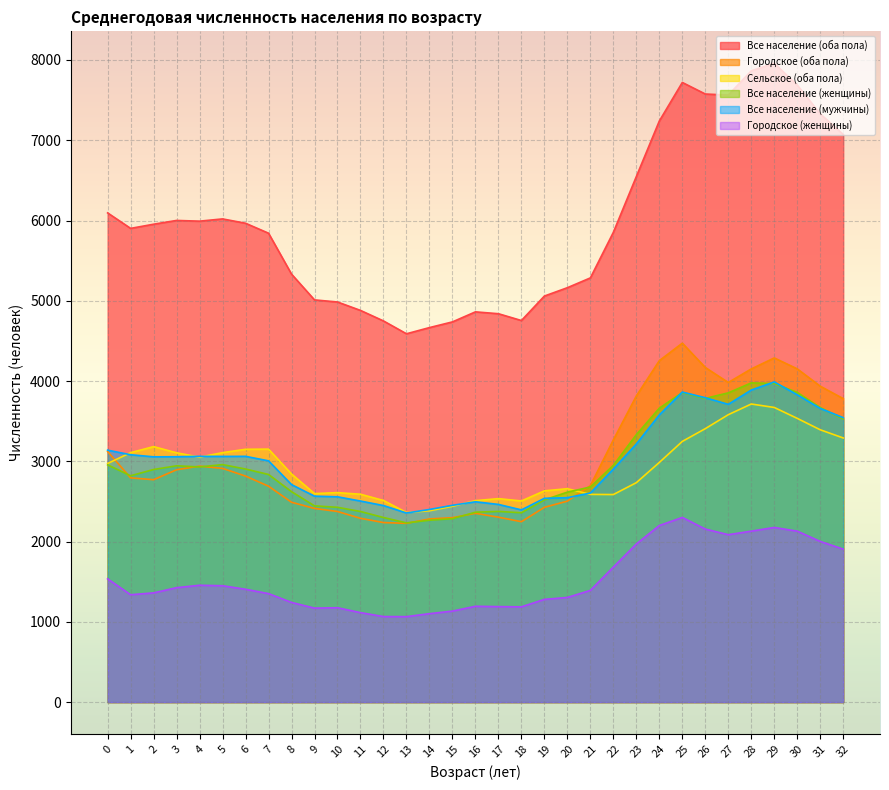

Count the number of categories in the chart.

33